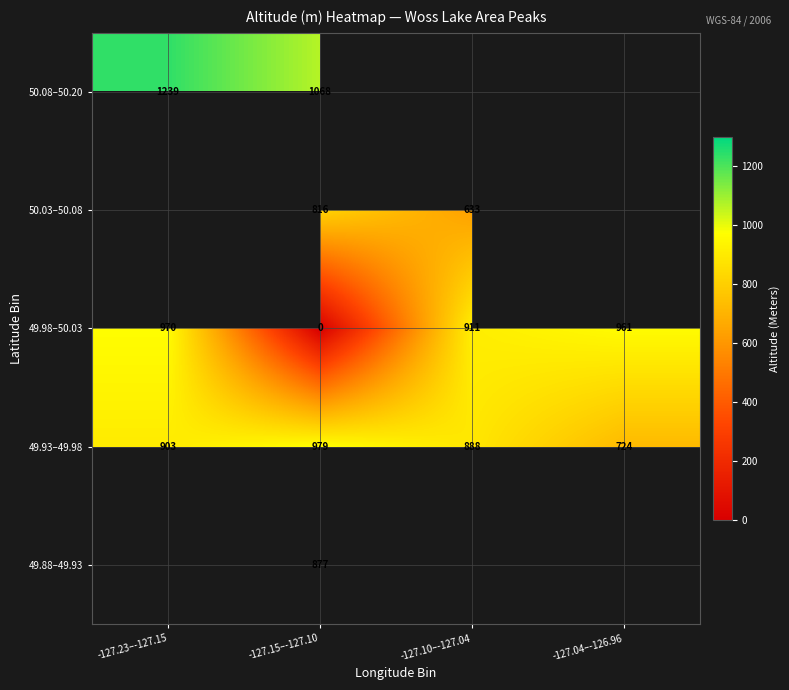

Rank the series at -127.15–-127.10 from highest to lowest value.

50.08–50.20, 49.93–49.98, 49.88–49.93, 50.03–50.08, 49.98–50.03